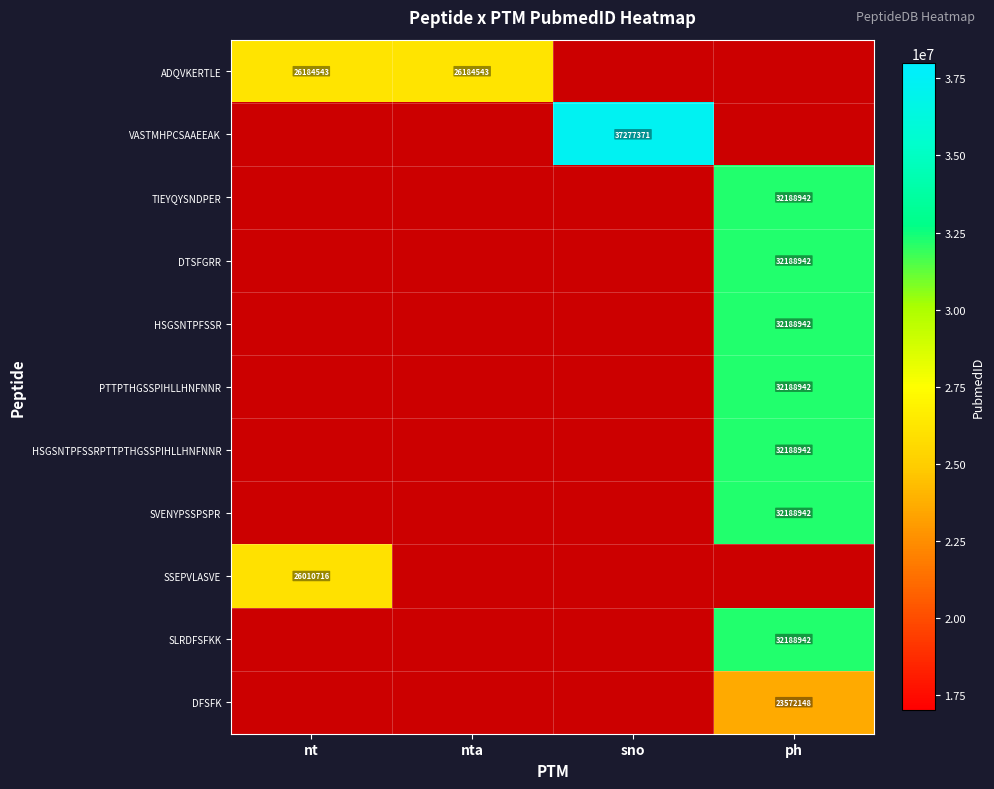

How many categories are shown in the chart?

4